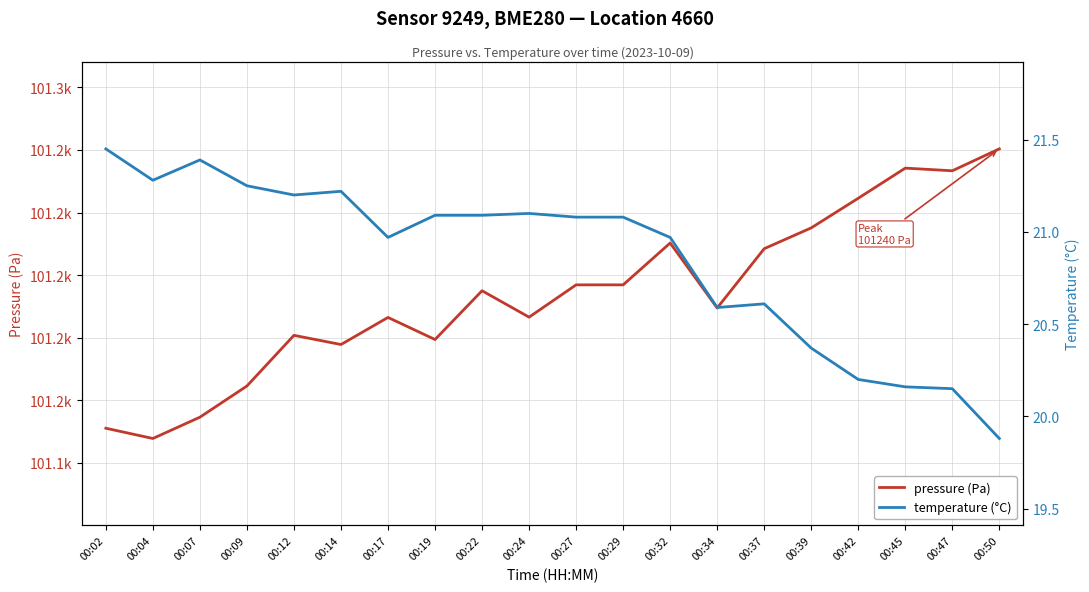

At which category is the sum across all series the highest?

00:50